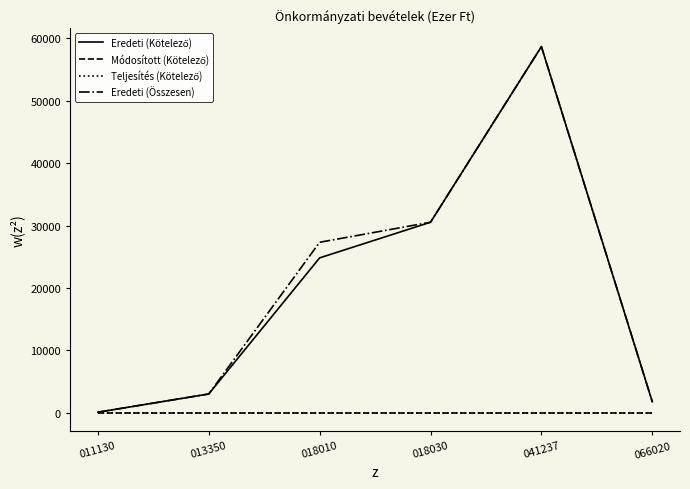

True or false: Módosított (Kötelező) has more than 1 interior local peaks.

False